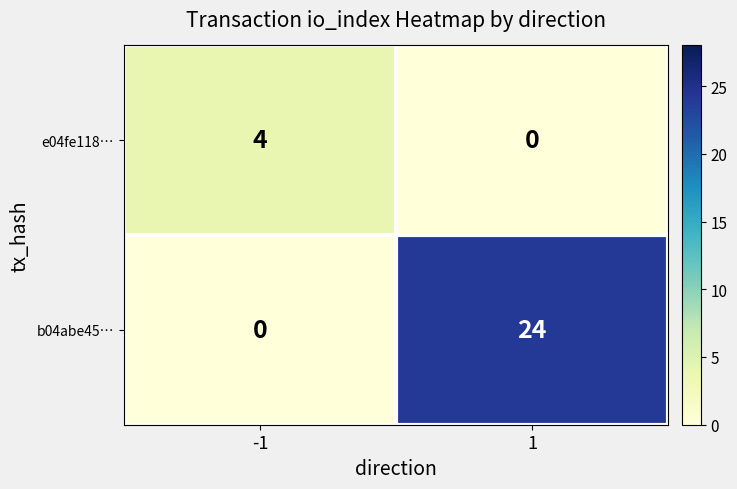

What is the spread (max minus min) of values at 1?

24